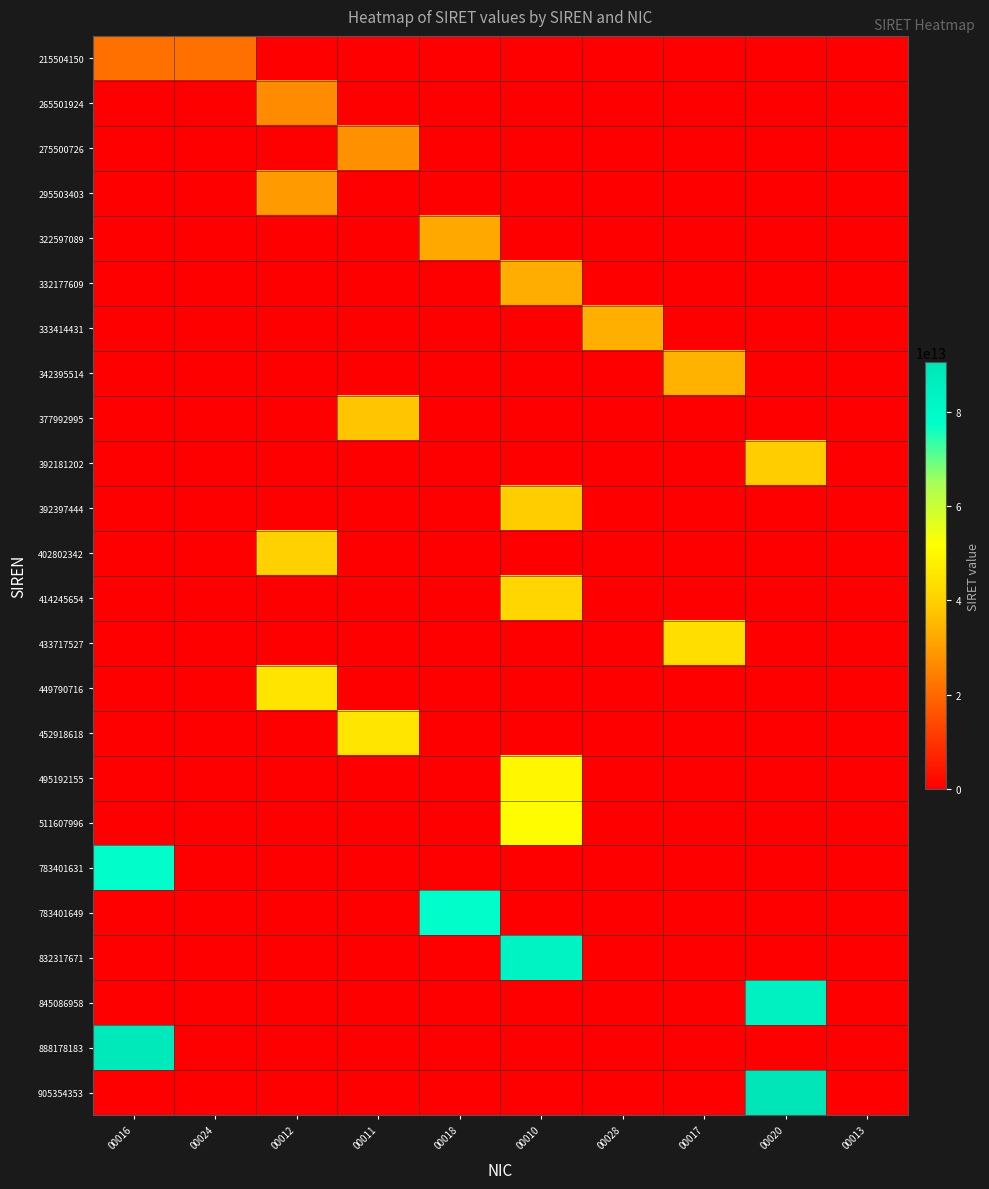

Which label corresponds to the smallest value in the chart?

00012